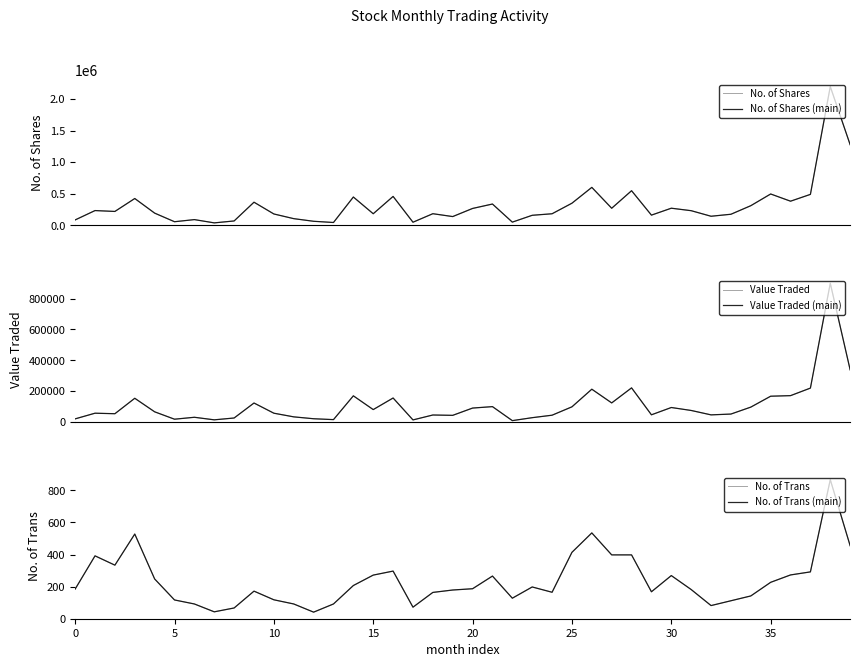

Count the number of categories in the chart.

40